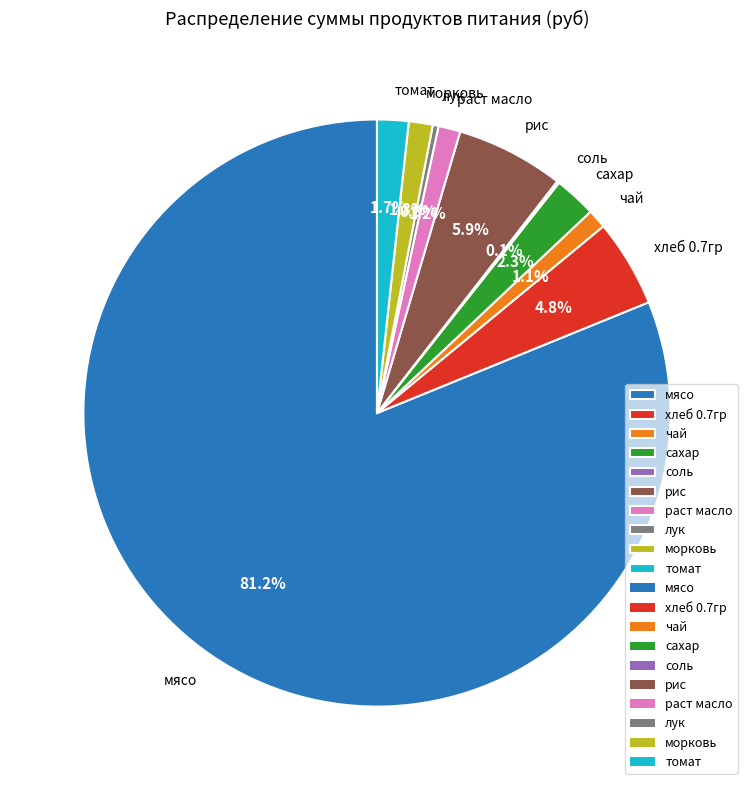

True or false: мясо accounts for 81% of the total.

True